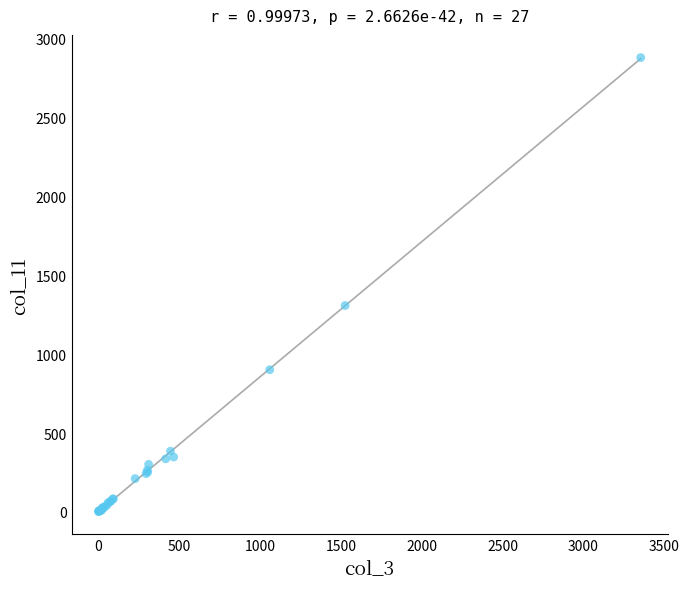

What Y value in the scatter plot is closest to 1441?

1308.3